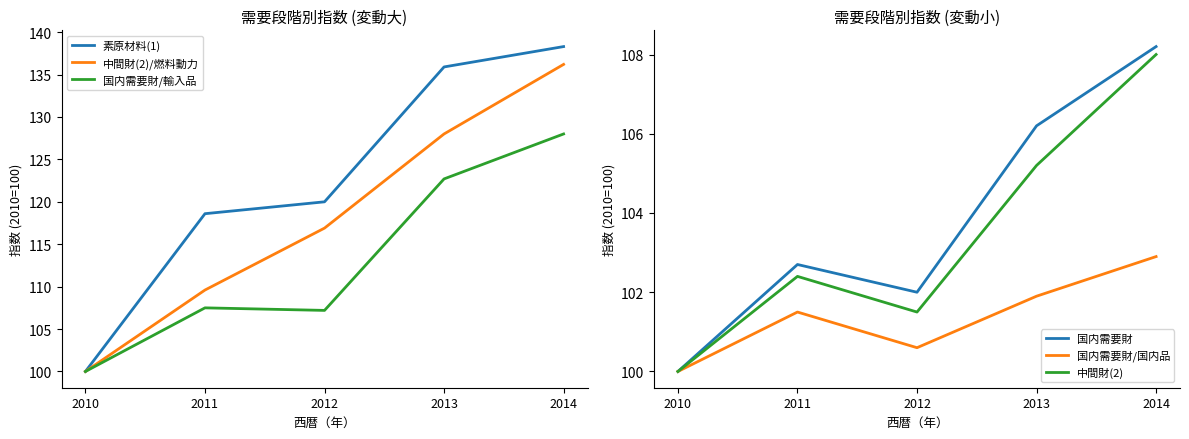

What is the lowest value of the 国内需要財 series?

100.0